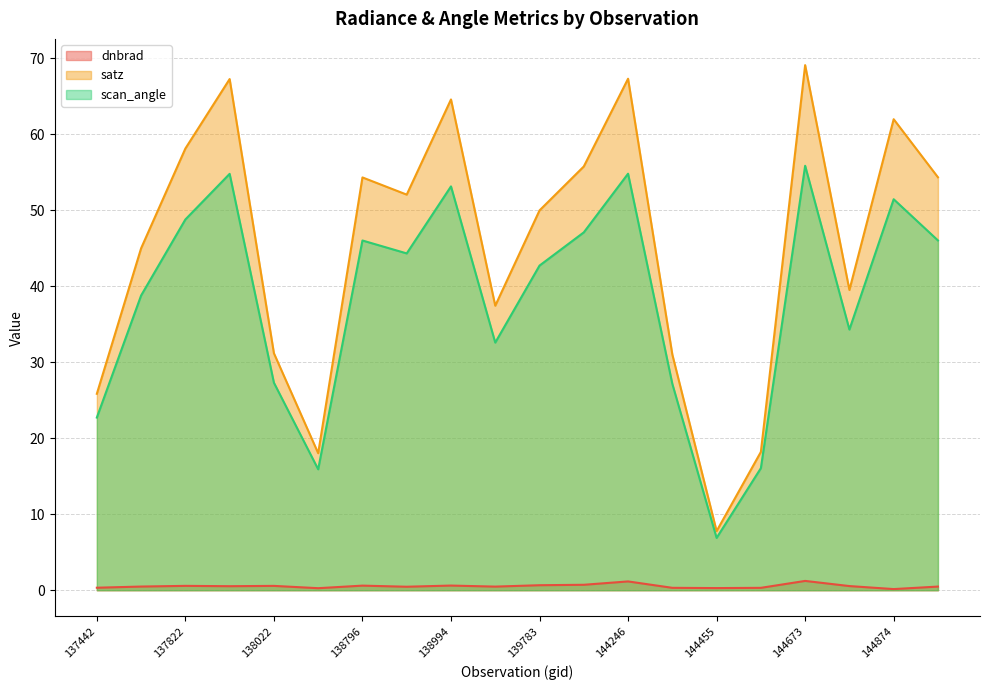

At 138994, list the series in order from largest to smallest.

satz, scan_angle, dnbrad